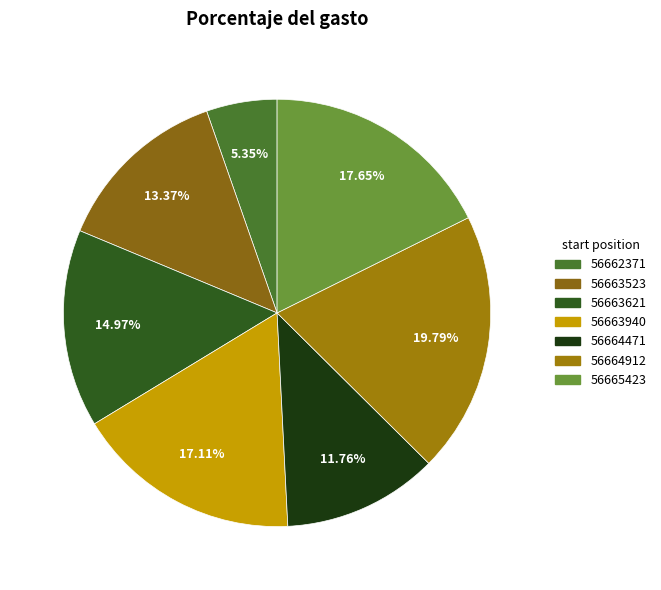

Which slice is the largest?

56664912